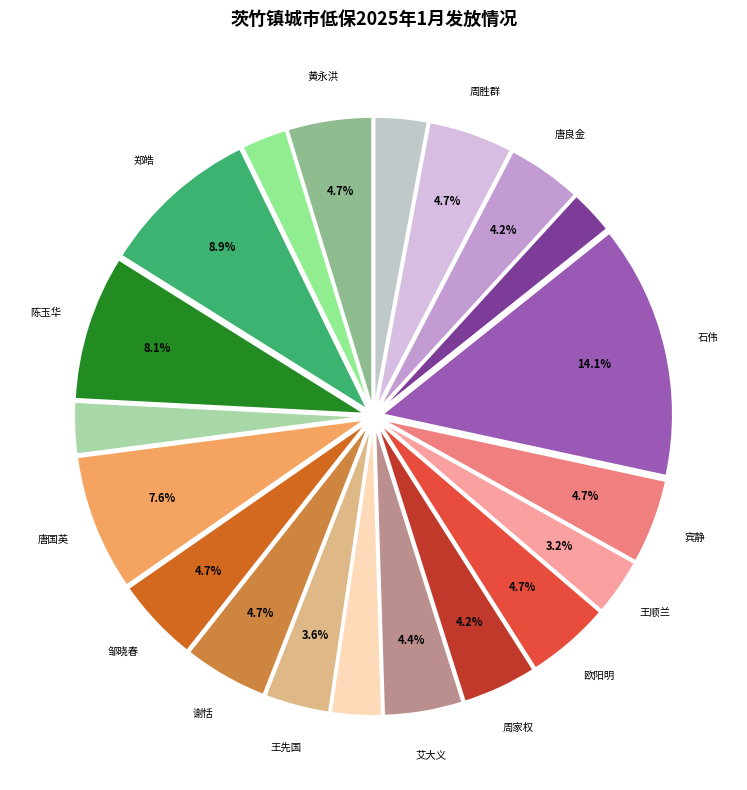

How many slices are in this pie chart?

20